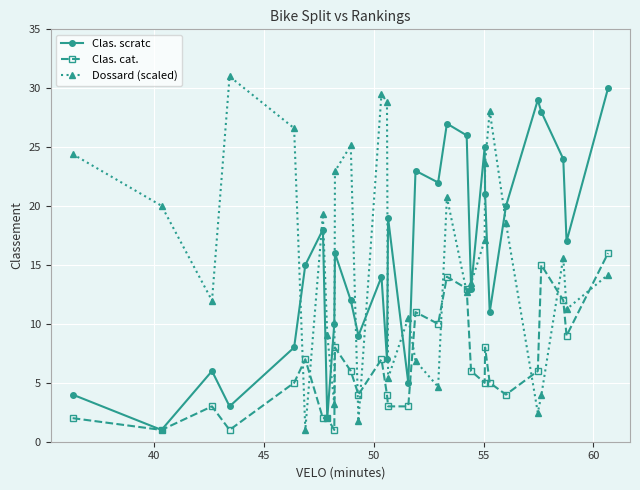

What is the value of the Clas. scratc point at the 8th from the left?

2.0